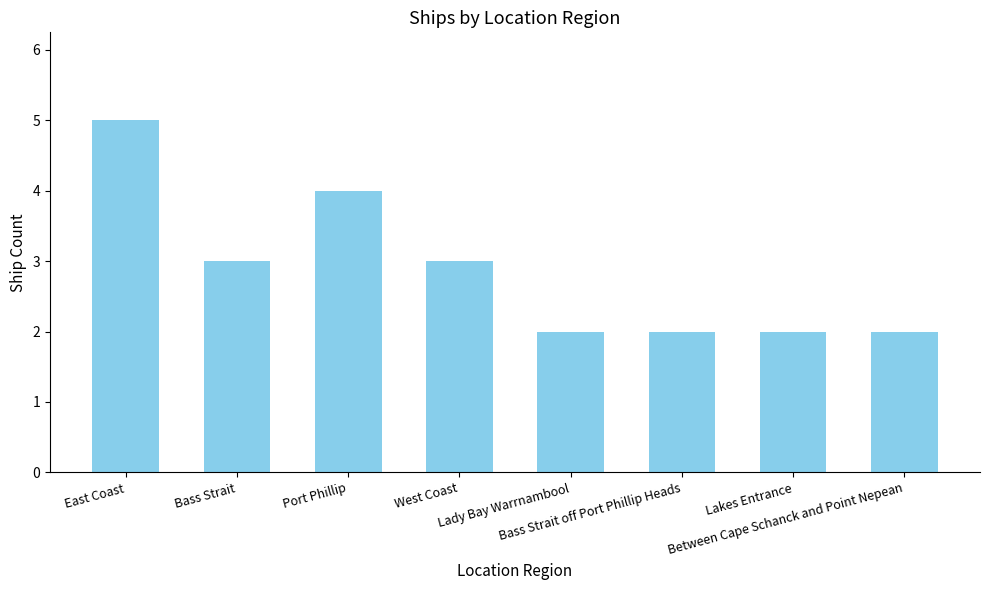

Is it true that the value at Lakes Entrance is 2?

True